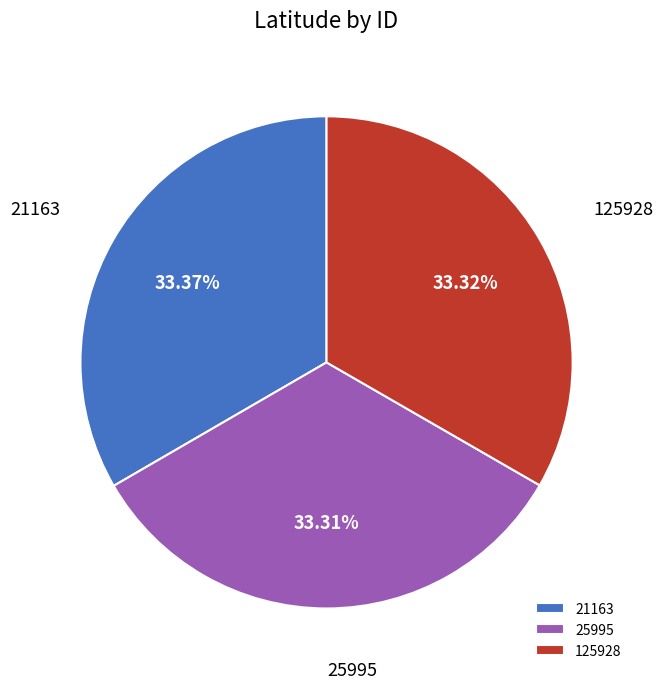

How much of the chart is everything except 25995?

66.7%